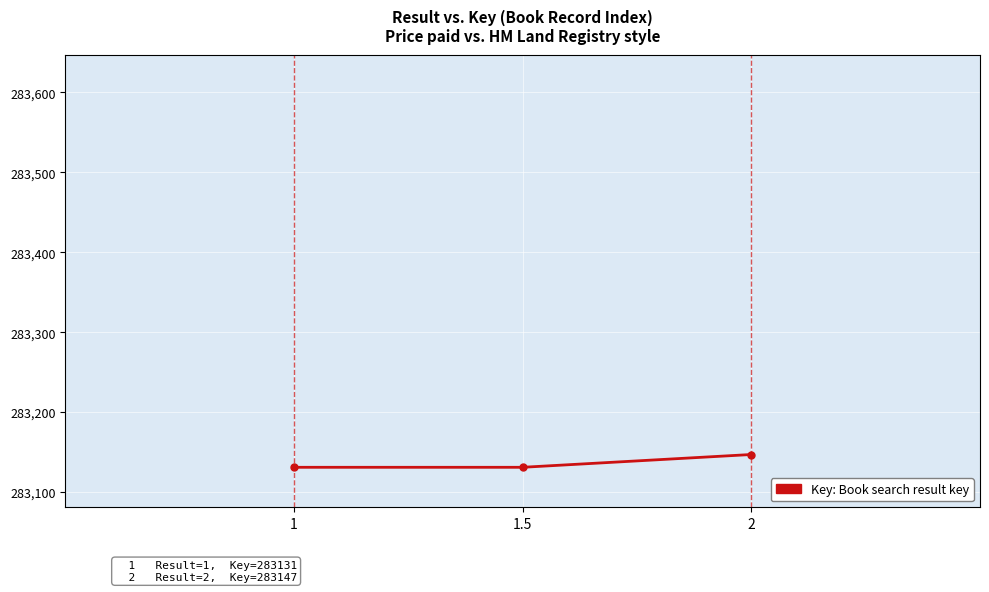

Approximately how many times larger is the value at 2 compared to 1?

1.0